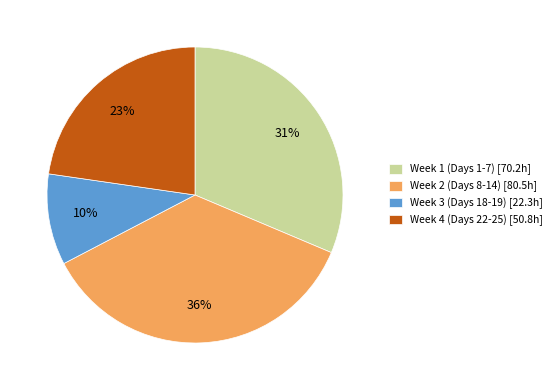

Count the number of slices in the pie.

4